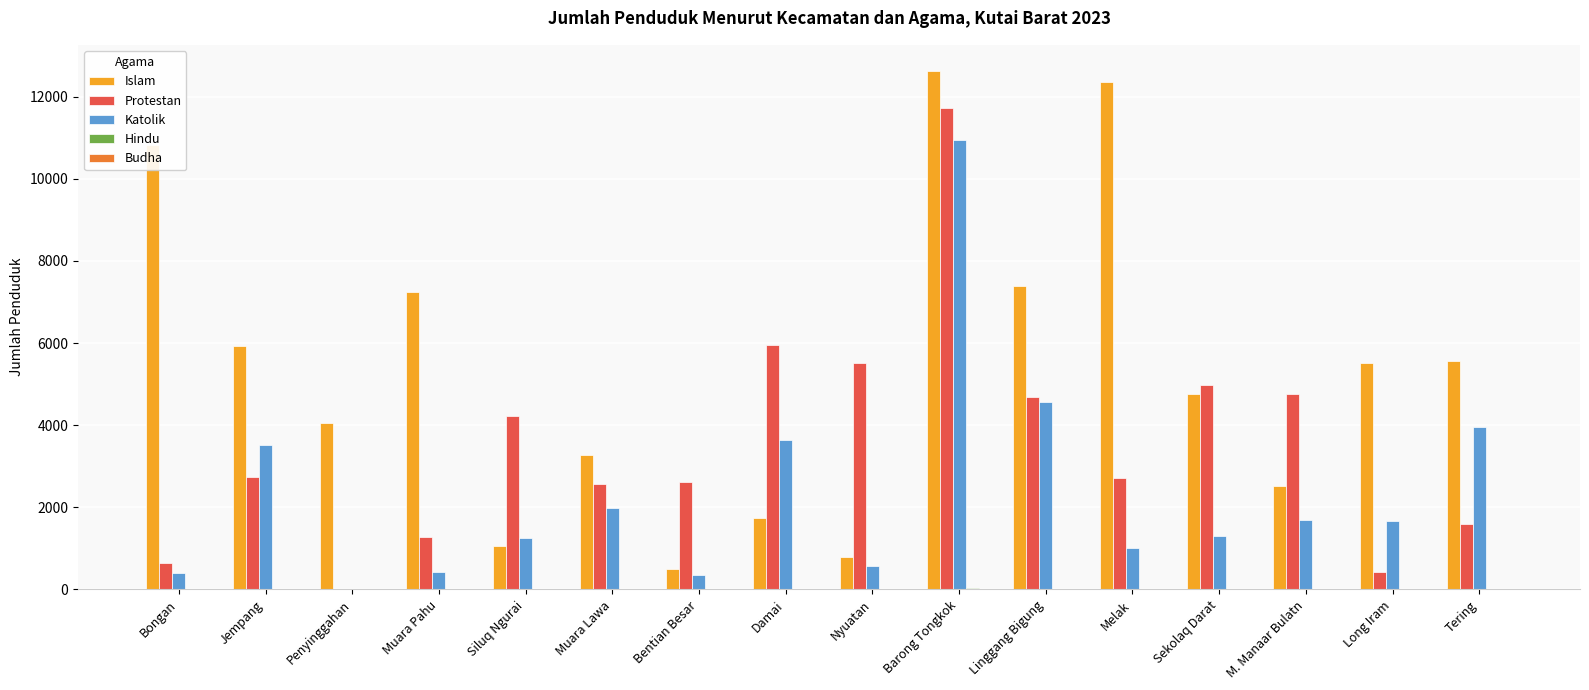

At which category is the sum across all series the highest?

Barong Tongkok